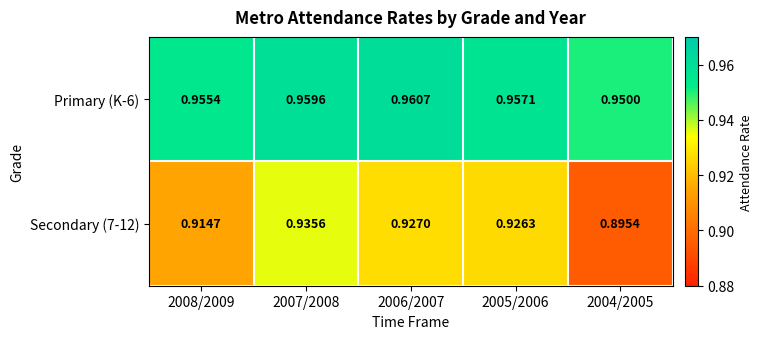

Is the value of Secondary (7-12) at 2007/2008 greater than the value of Primary (K-6) at 2005/2006?

No